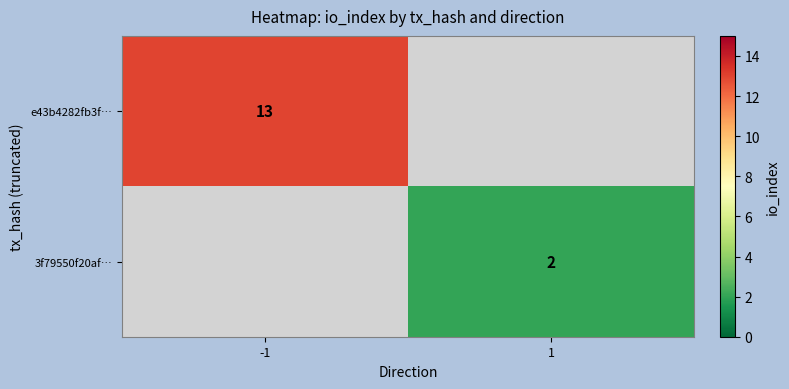

The e43b4282fb3f… series shows 20 at -1. True or false?

False